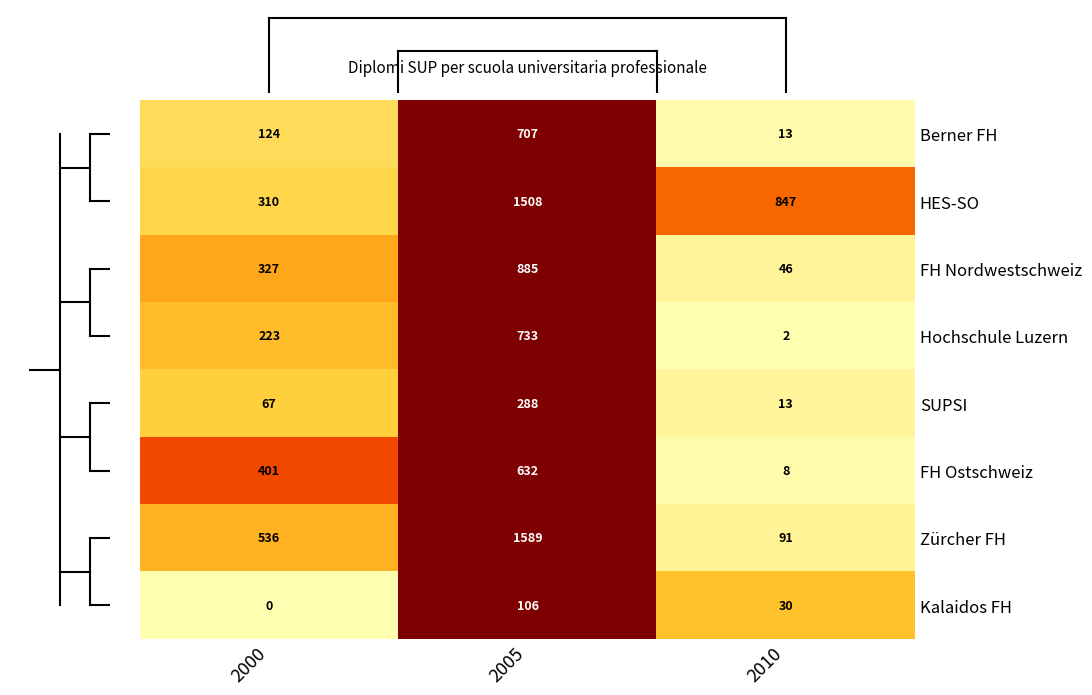

Where is SUPSI nearest to the value 150?

2000